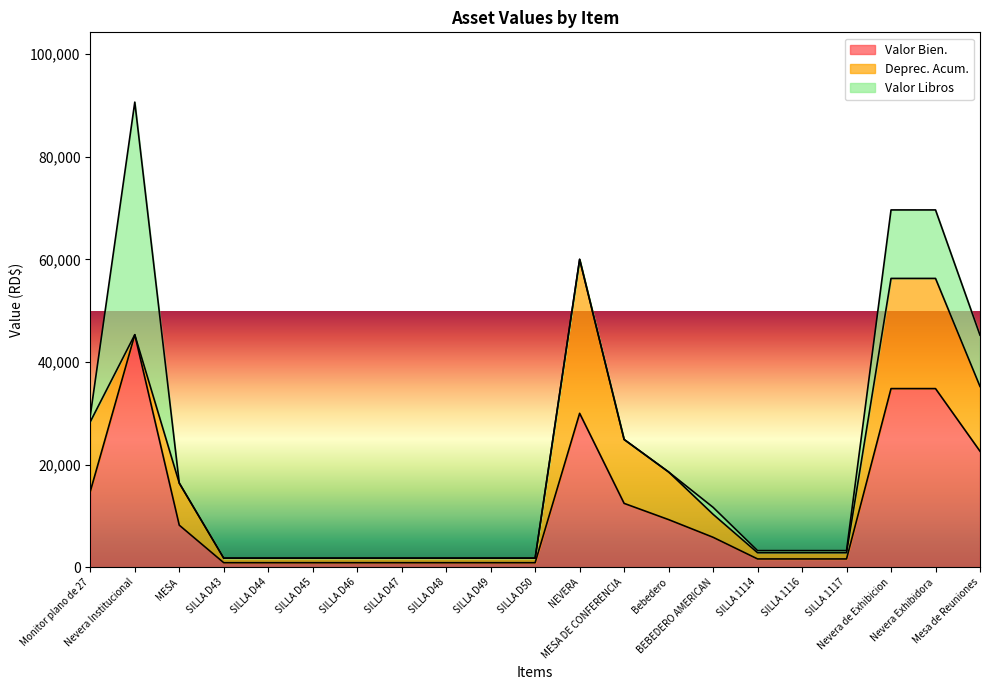

What is the difference between the maximum and minimum values in the Valor Libros series?

45311.0